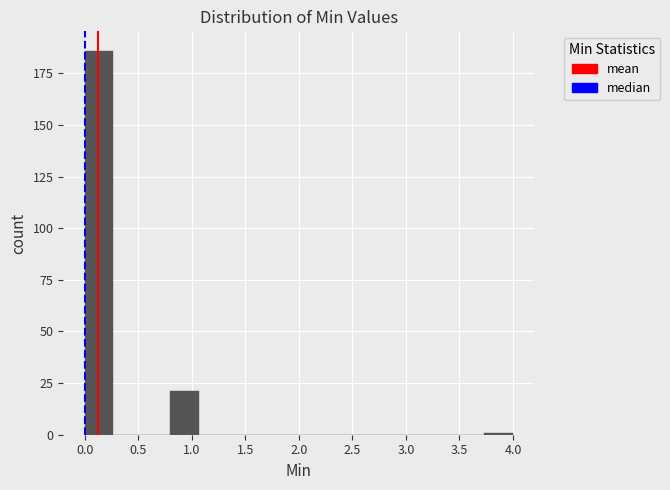

Reading left to right, transcribe this chart: for each bar, give the range it covers on the x-axis and its height. Neither the bar edges nor the heights are printed on the chart, so give them approximately, as read against the axes.

0.00 to 0.25: 185
0.25 to 0.55: 0
0.55 to 0.80: 0
0.80 to 1.05: 20
1.05 to 1.35: 0
1.35 to 1.60: 0
1.60 to 1.85: 0
1.85 to 2.15: 0
2.15 to 2.40: 0
2.40 to 2.65: 0
2.65 to 2.95: 0
2.95 to 3.20: 0
3.20 to 3.45: 0
3.45 to 3.75: 0
3.75 to 4.00: under 5